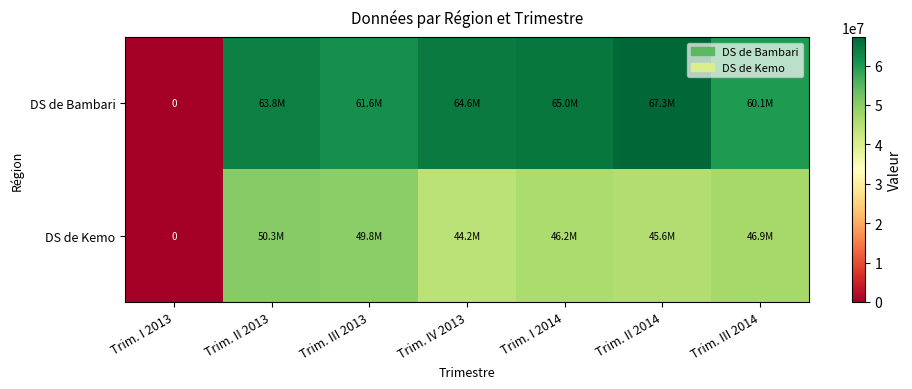

How many values in the DS de Kemo series exceed 46226465?

3